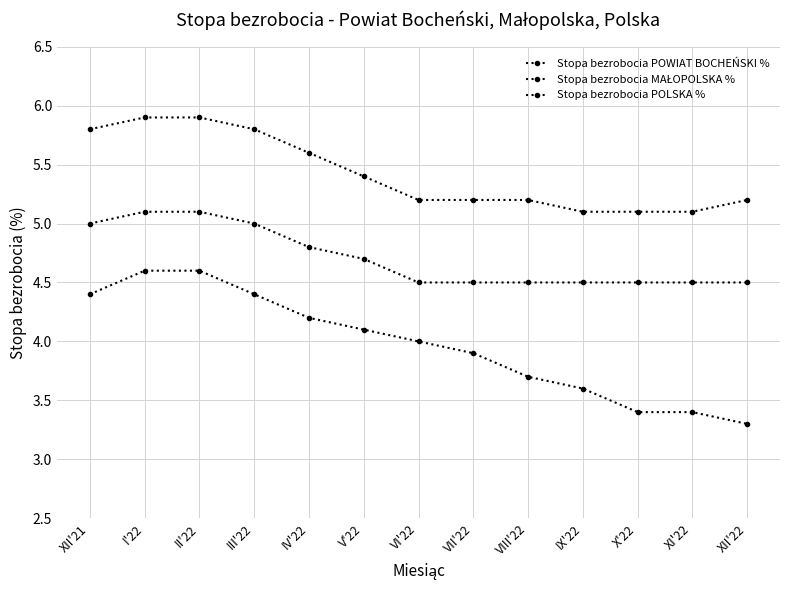

Which series has the largest range (max minus min)?

Stopa bezrobocia POWIAT BOCHEŃSKI %